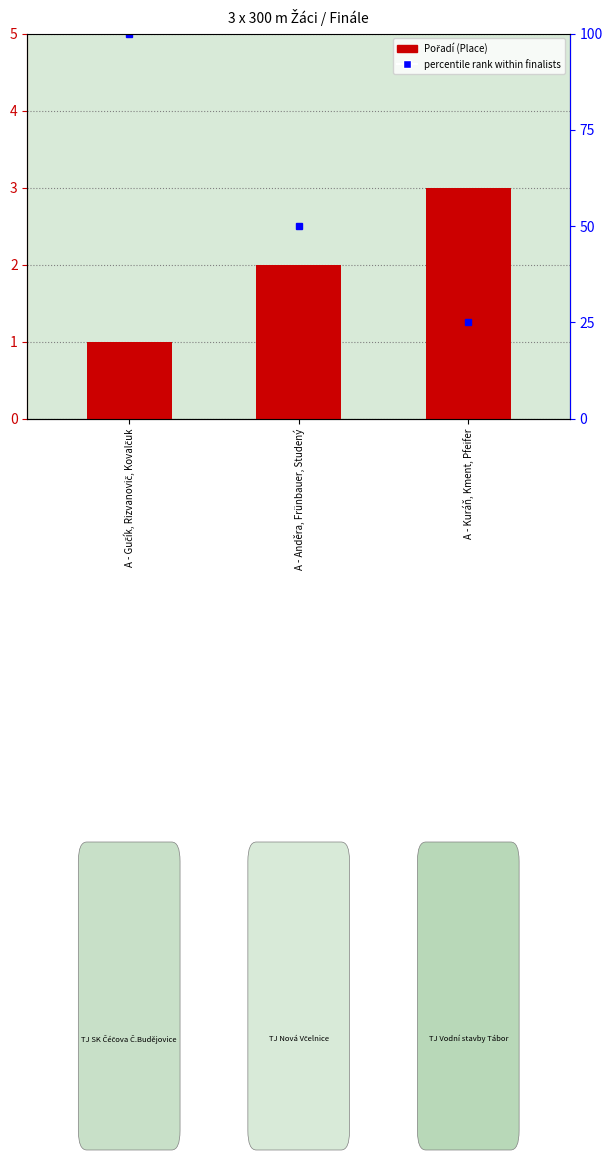

The chart shows a value of 3 at A - Kuráň, Kment, Pfeifer. True or false?

True